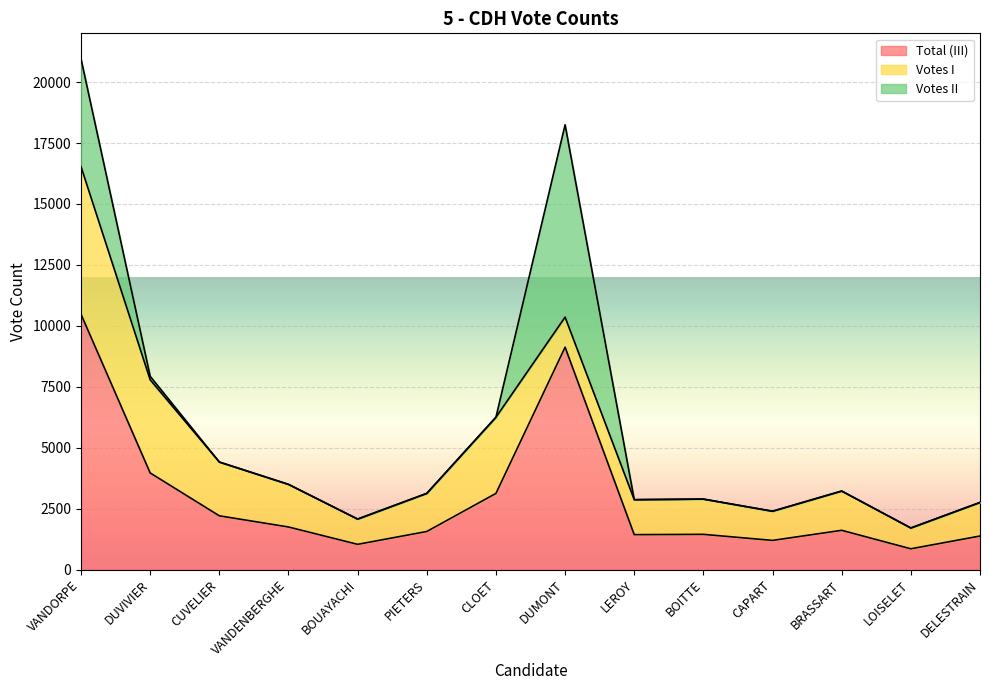

Rank the series by their maximum value, from highest to lowest.

III, II, I